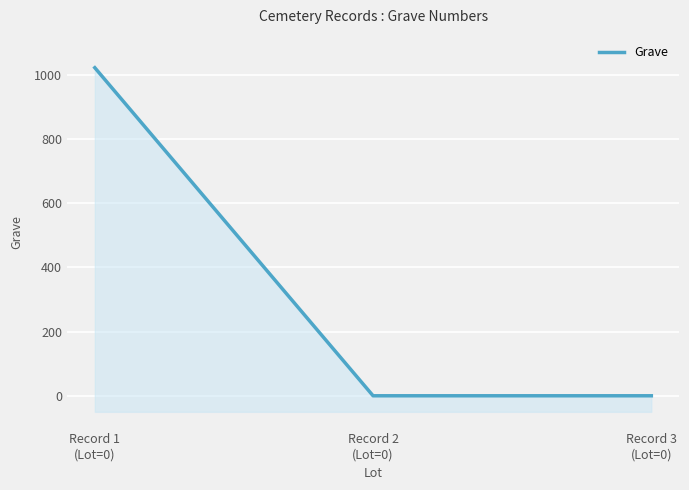

List the labels in order of value, largest first.

Record 1
(Lot=0), Record 2
(Lot=0), Record 3
(Lot=0)